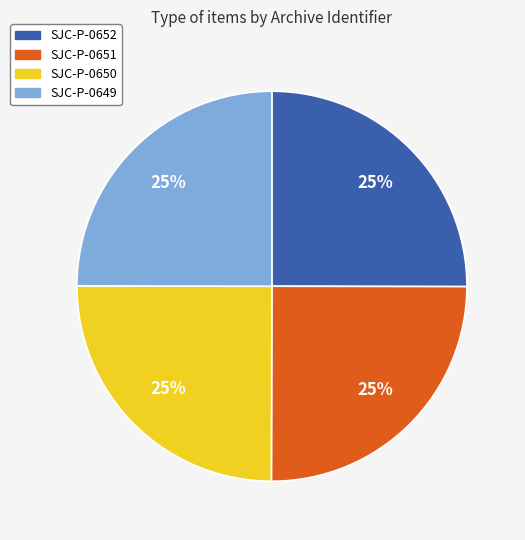

Is SJC-P-0652 the majority of the pie?

No